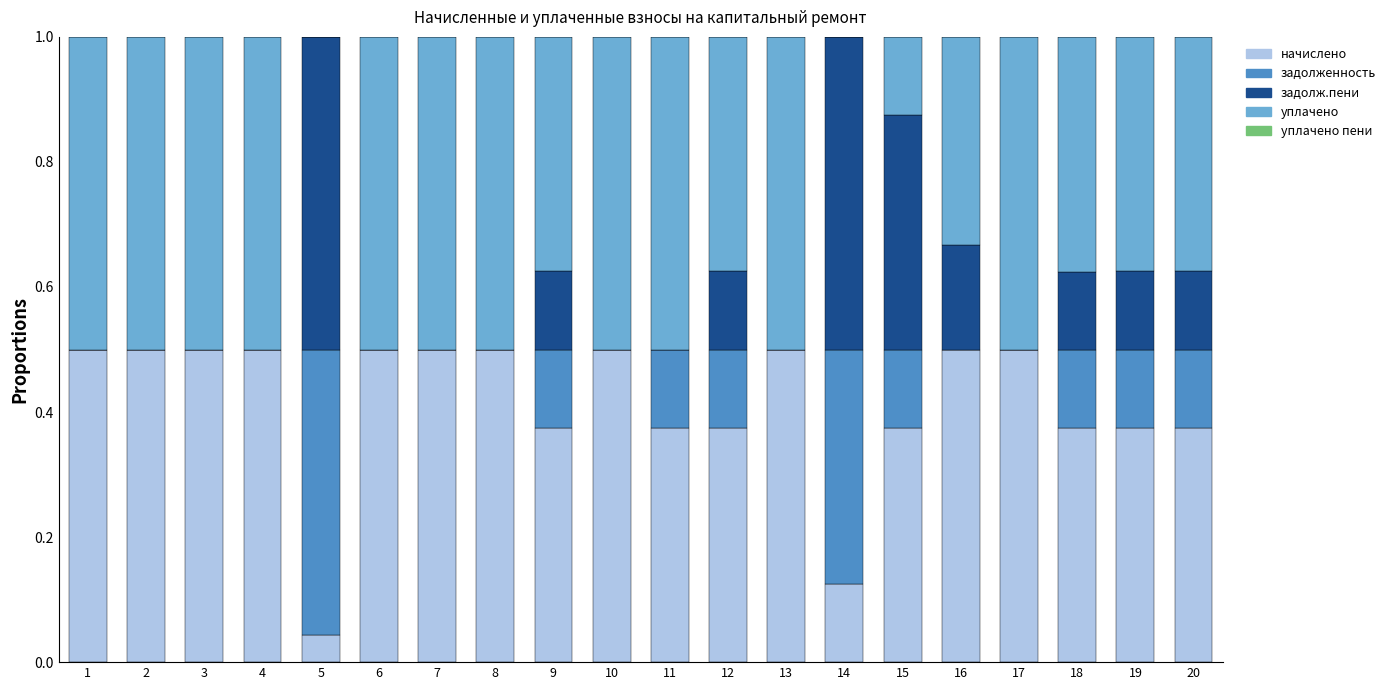

What is the total value across all series at 8?

1.0